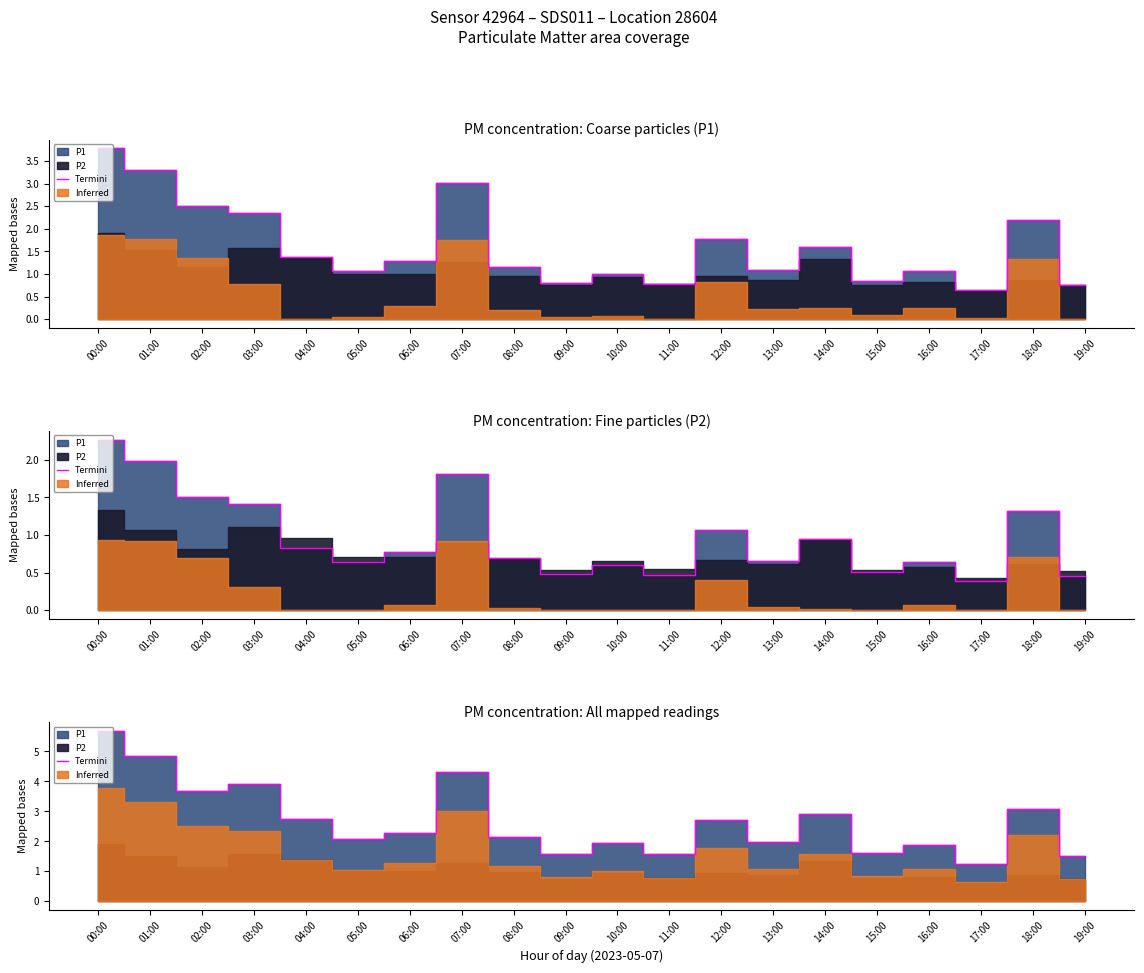

How many categories are shown in the chart?

20